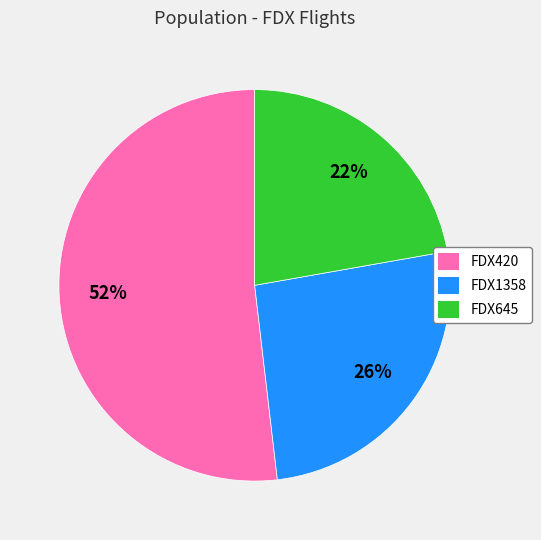

How many segments does this pie chart have?

3